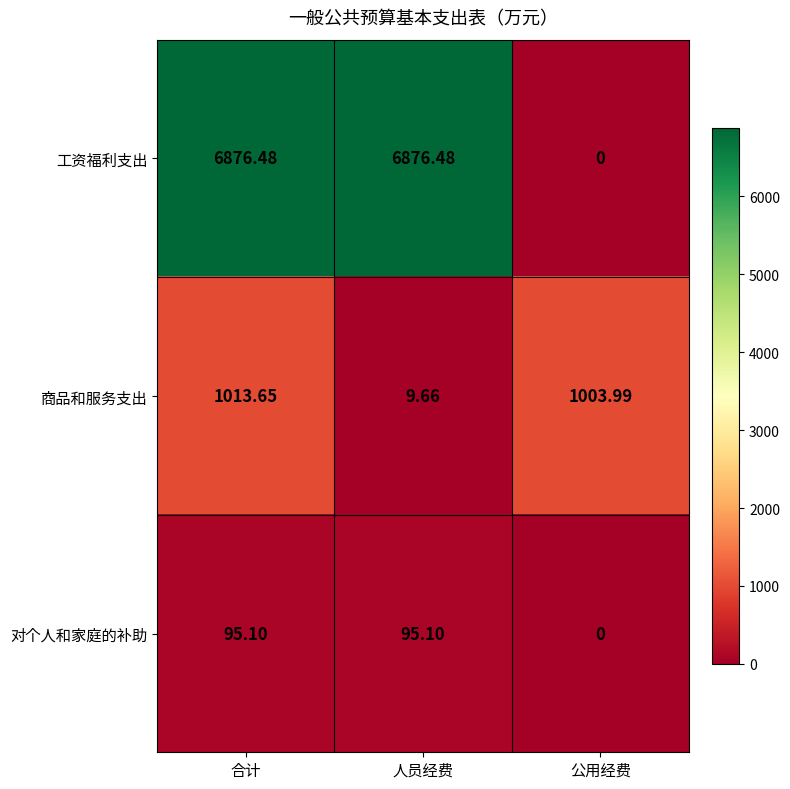

Which series has the largest total across all categories?

工资福利支出